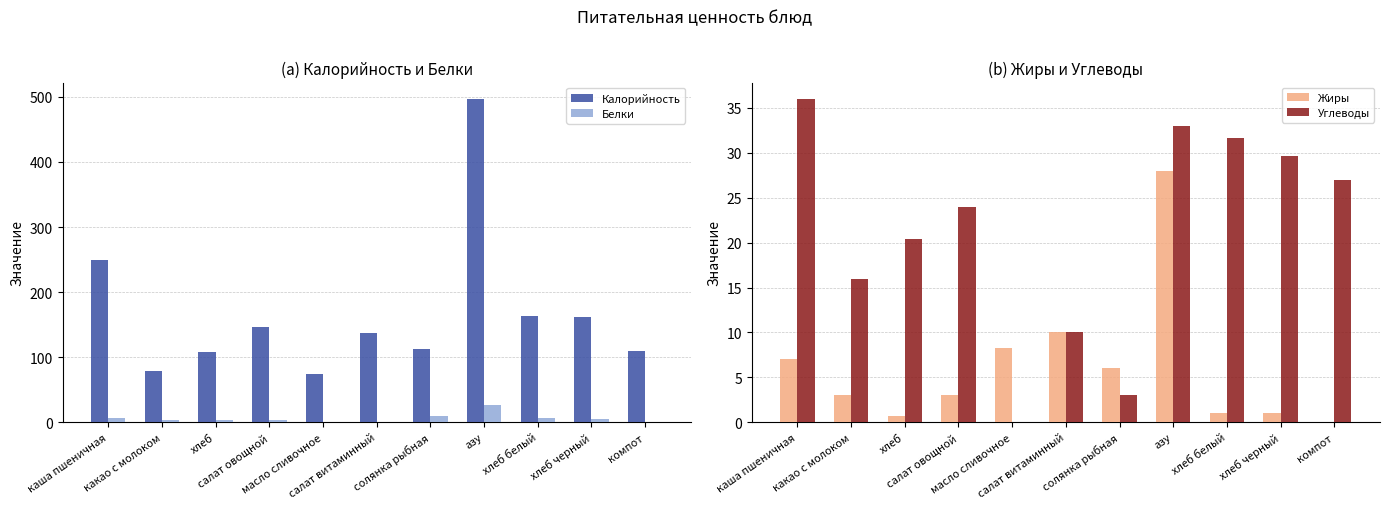

List the series in order of their peak value, highest first.

Калорийность, Углеводы, Жиры, Белки